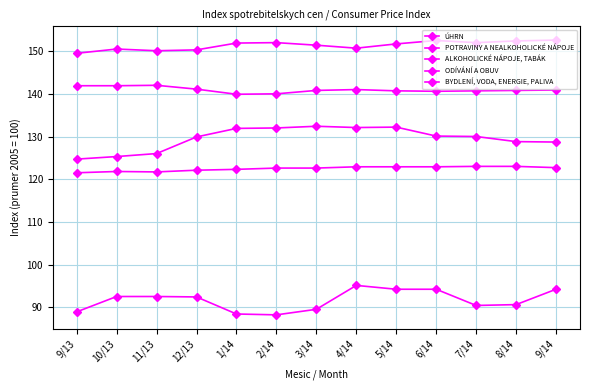

How many data points does each series have?

13